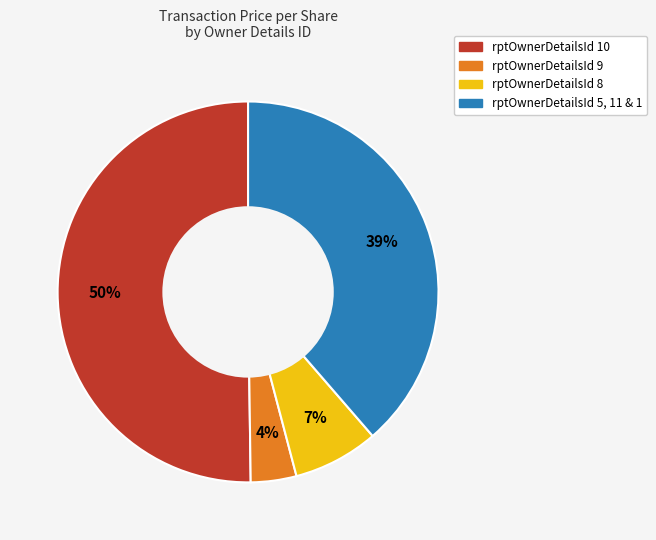

To the nearest percent, what is the average slice percentage?

25%